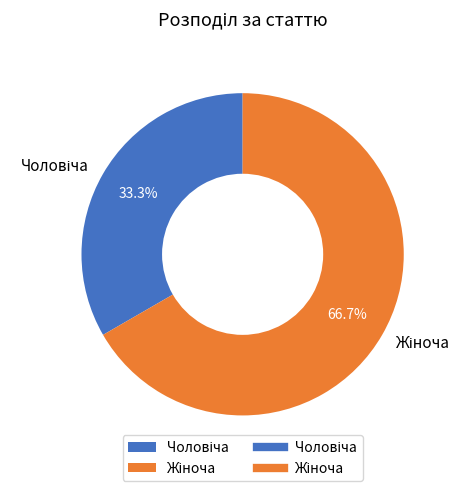

Is there a majority slice in this chart?

Yes